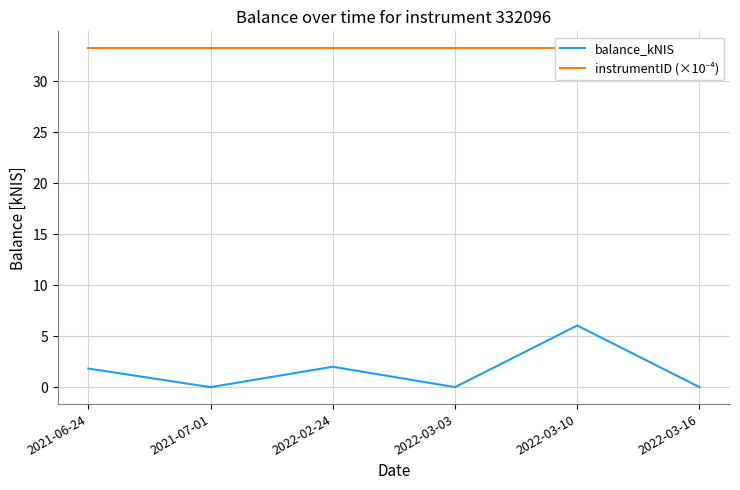

What is the difference between the second highest and minimum values in the balance_kNIS series?

2.0